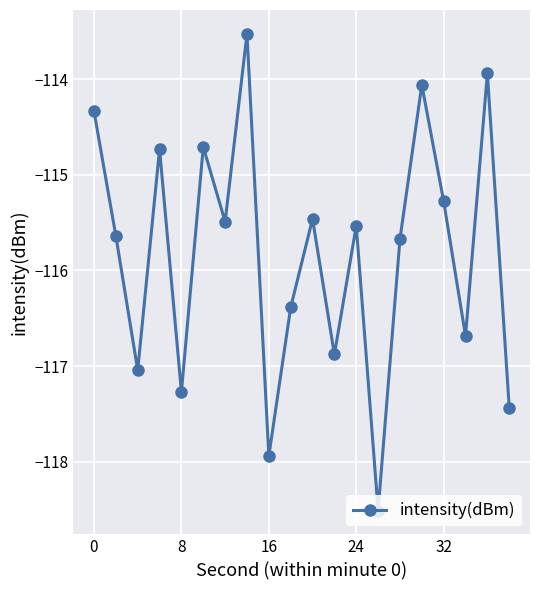

What is the average value?

-115.8